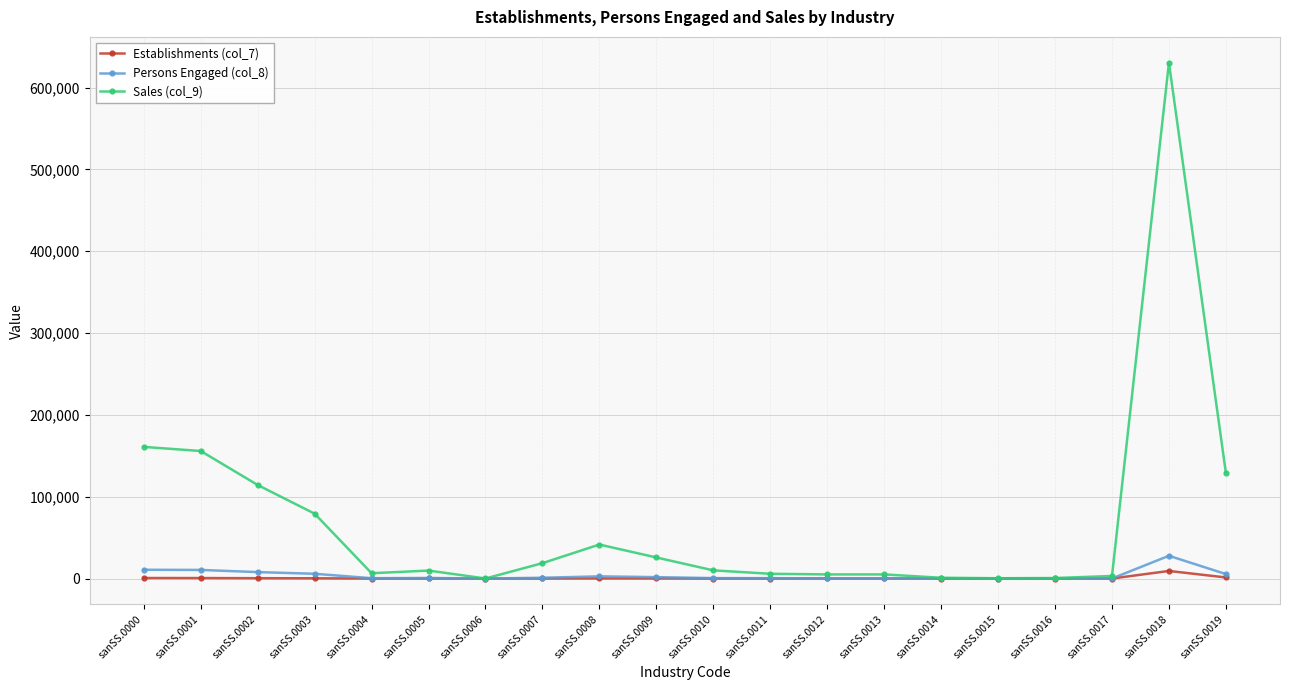

At which label is Establishments (col_7) closest to 4629?

sanSS.0019